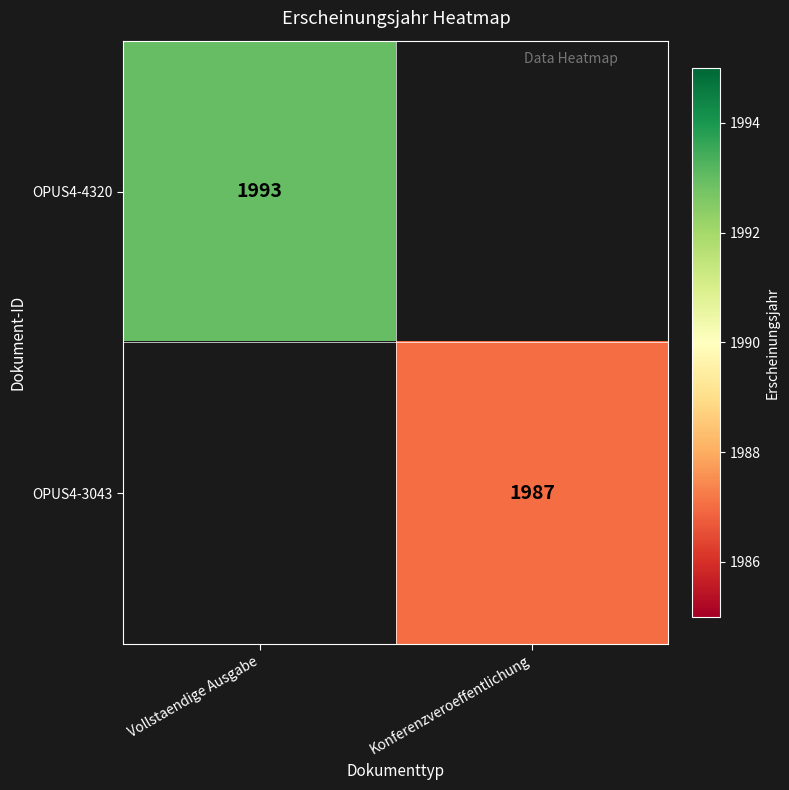

True or false: OPUS4-4320 has a value of 1993 at Vollstaendige Ausgabe.

True